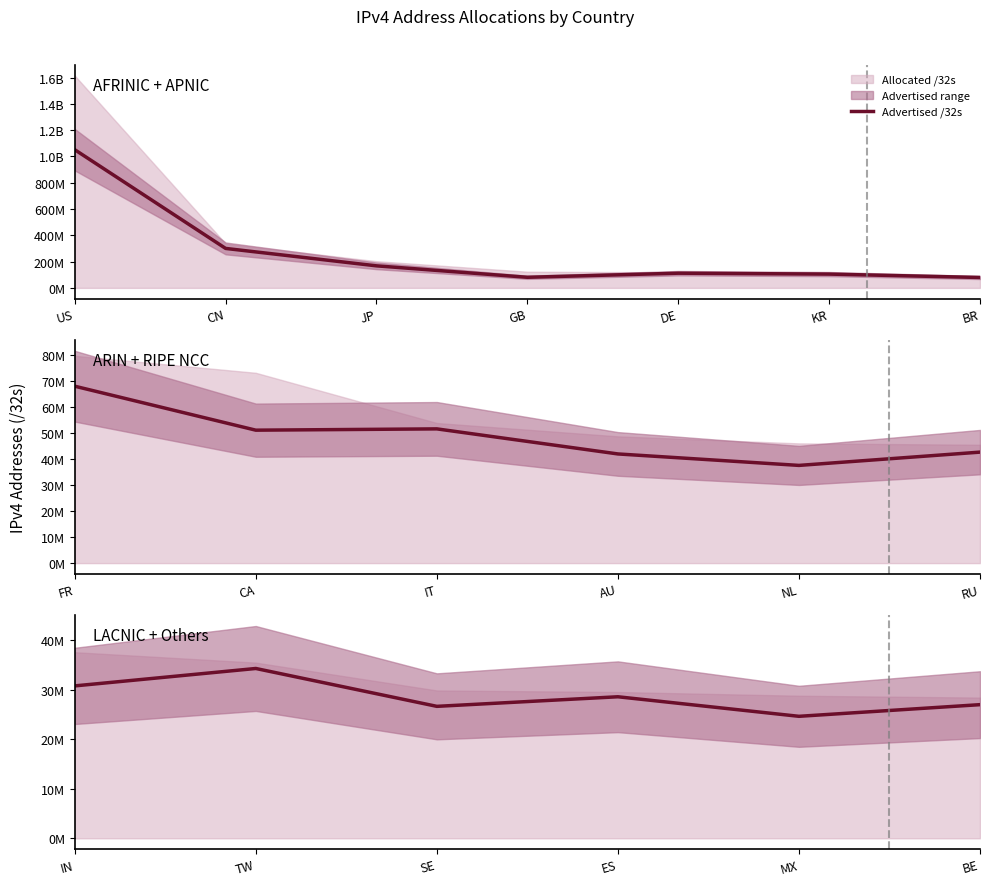

Does the chart display data point markers on the line(s)?

No